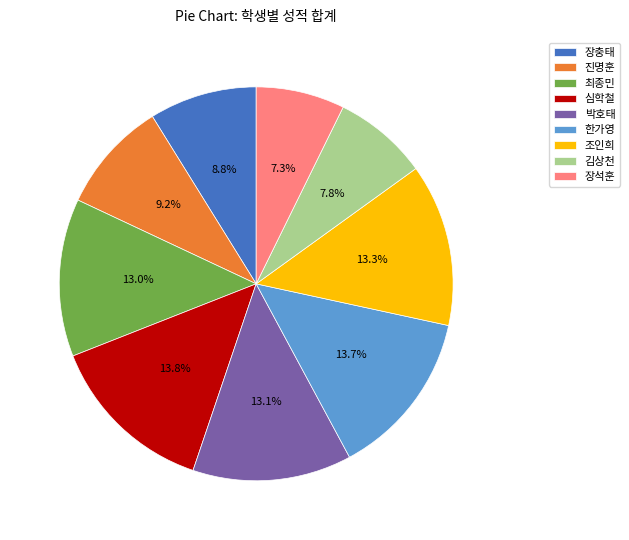

Does 조인희 account for over 50% of the chart?

No